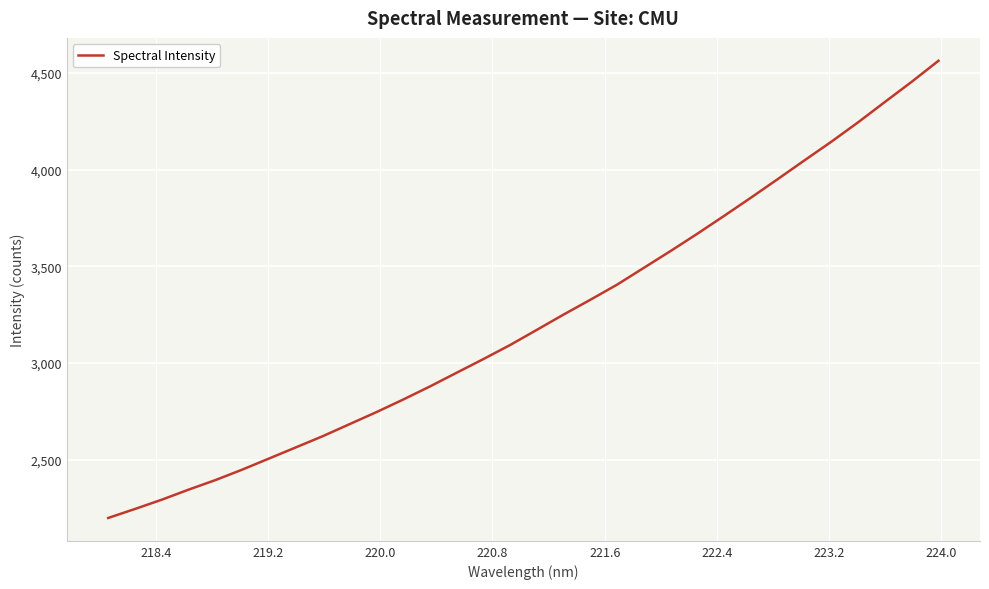

Is this an area chart (filled region under the line)?

No